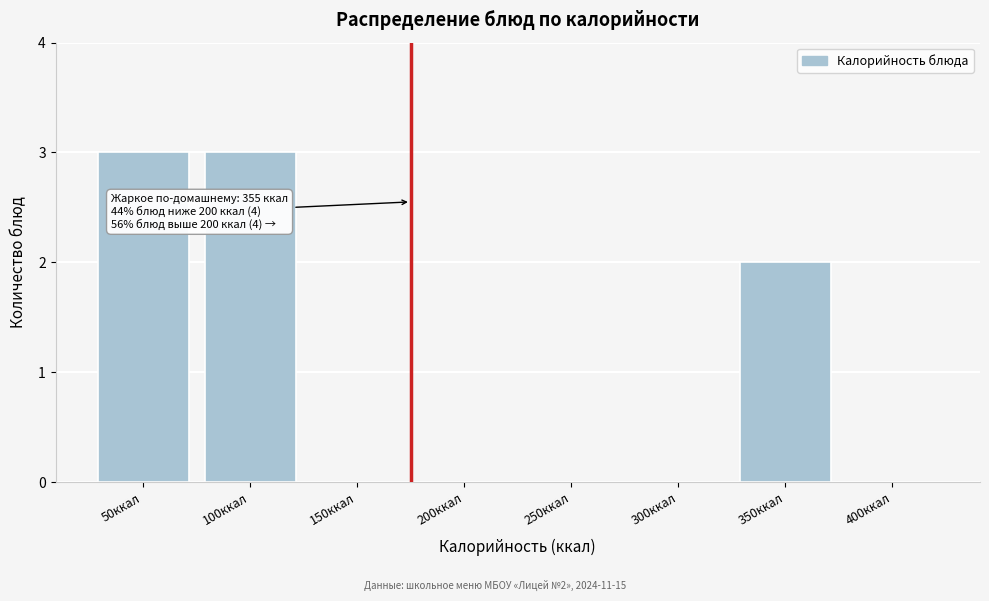

Reading left to right, what are all the values shown in this chart?

50ккал=3	100ккал=3	150ккал=0	200ккал=0	250ккал=0	300ккал=0	350ккал=2	400ккал=0